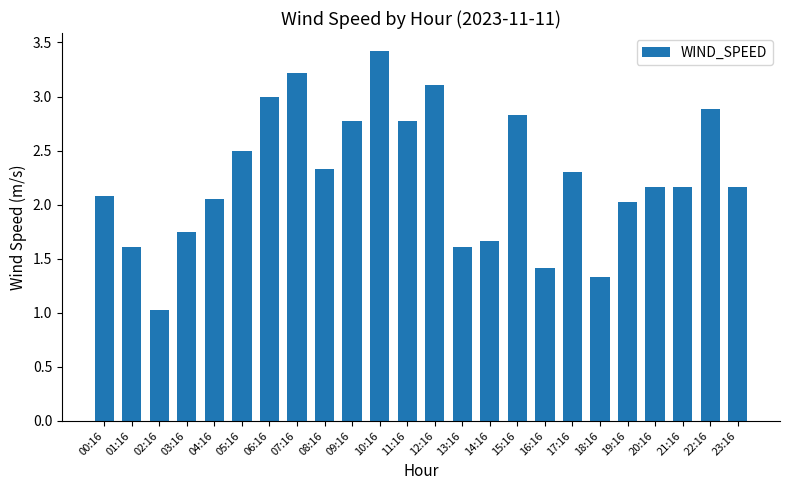

What is the average value?

2.3